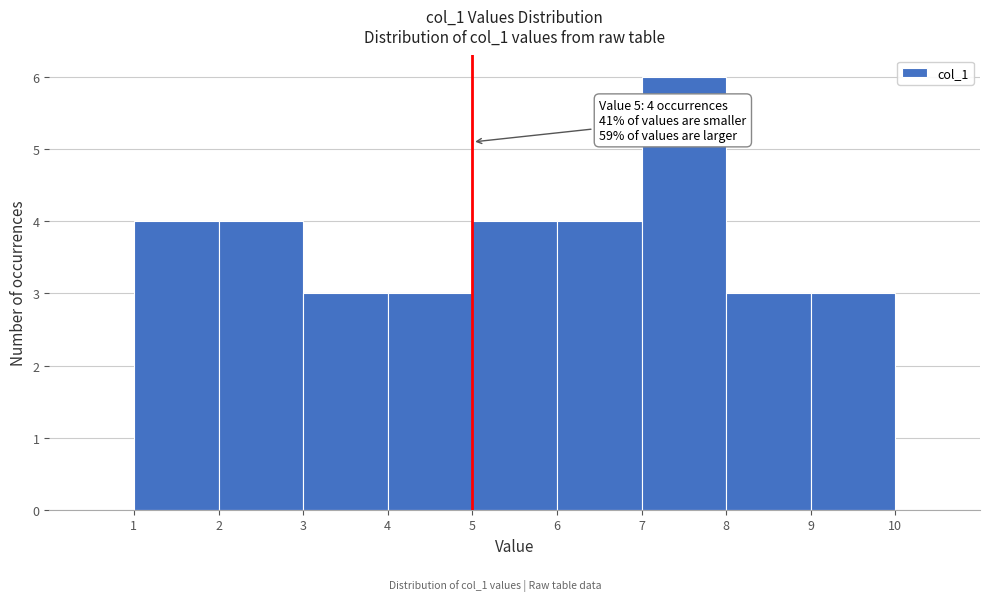

Over which range of the x-axis is the bar tallest?

7 to 8